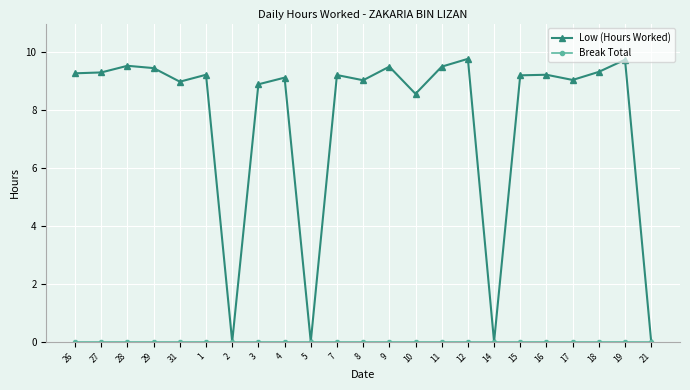

What is the label of the 10th point from the right?

10